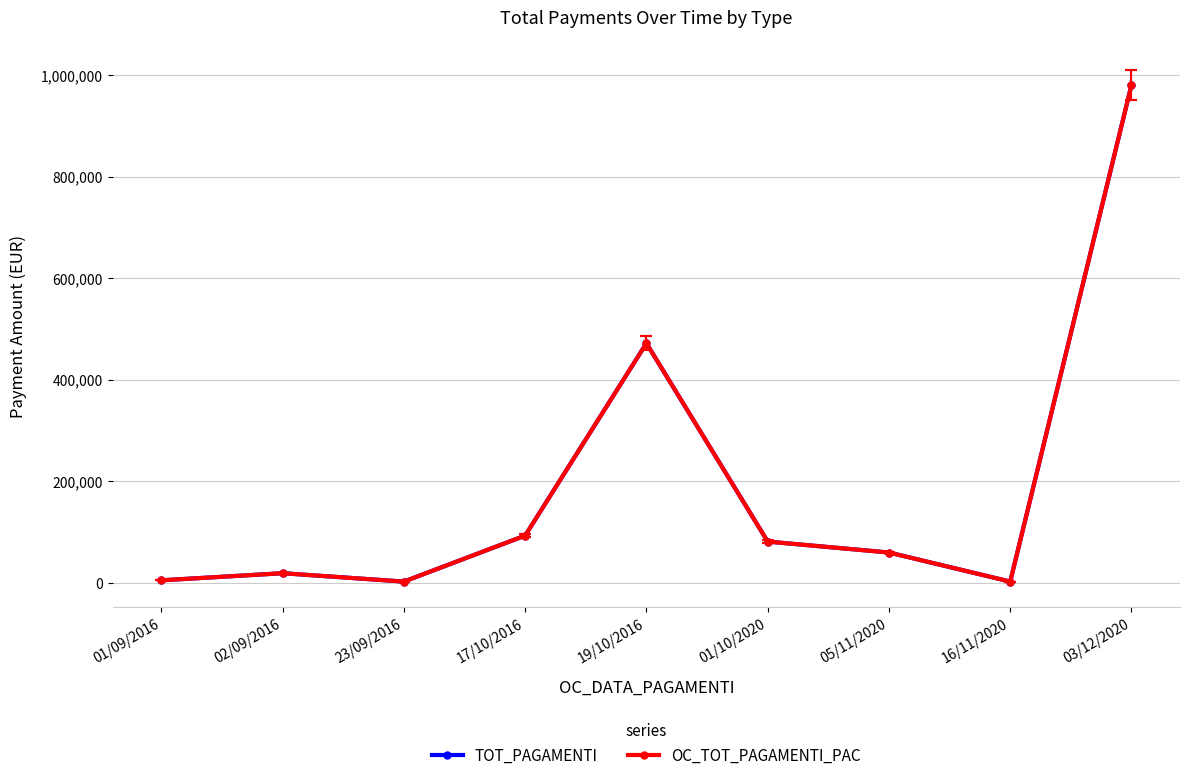

What is the difference between the second highest and second lowest values in the TOT_PAGAMENTI series?

469475.2